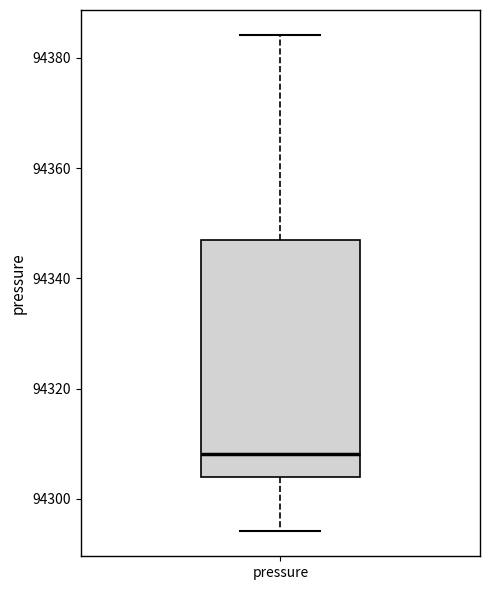

Read this box plot against the y-axis: the position of the median line, the range covered by the box, and the ends of both whiskers. The values are not printed on the chart, so give them approximately, as read against the axis.

median 94308, box 94304 to 94348, whiskers 94294 to 94384